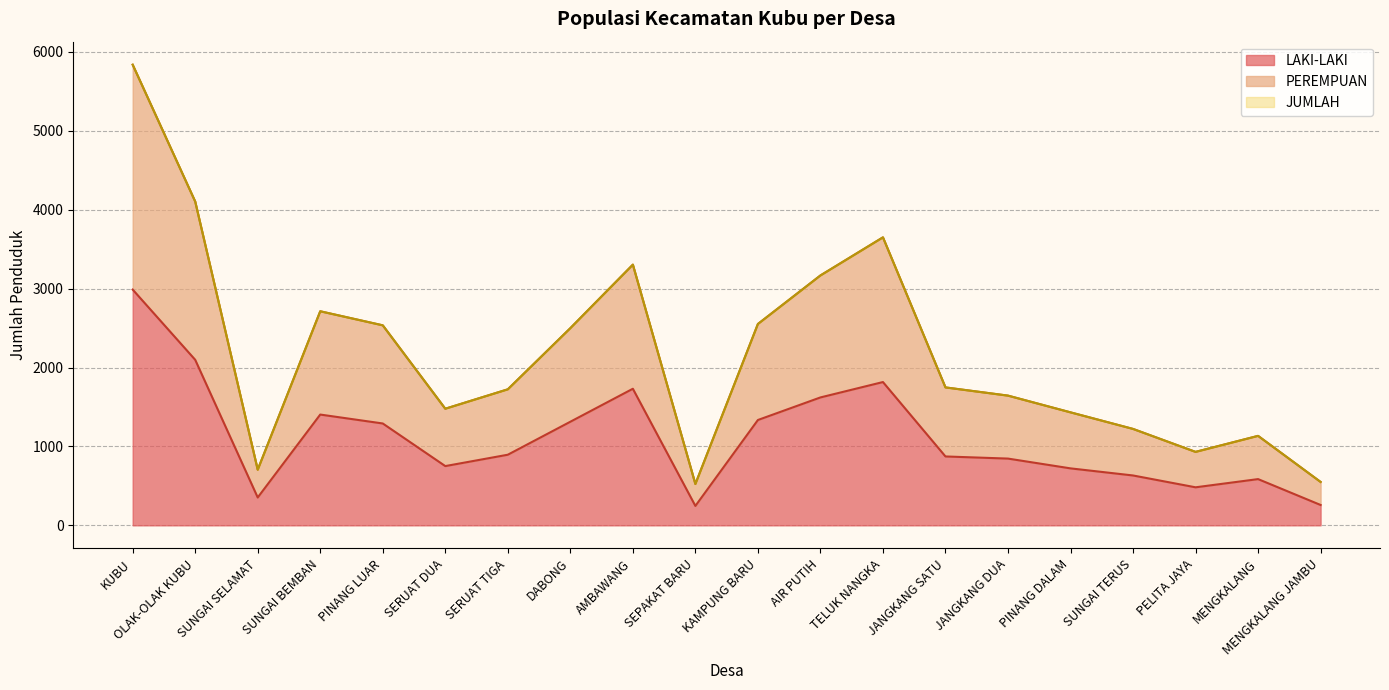

Where is LAKI-LAKI nearest to the value 1617?

AIR PUTIH